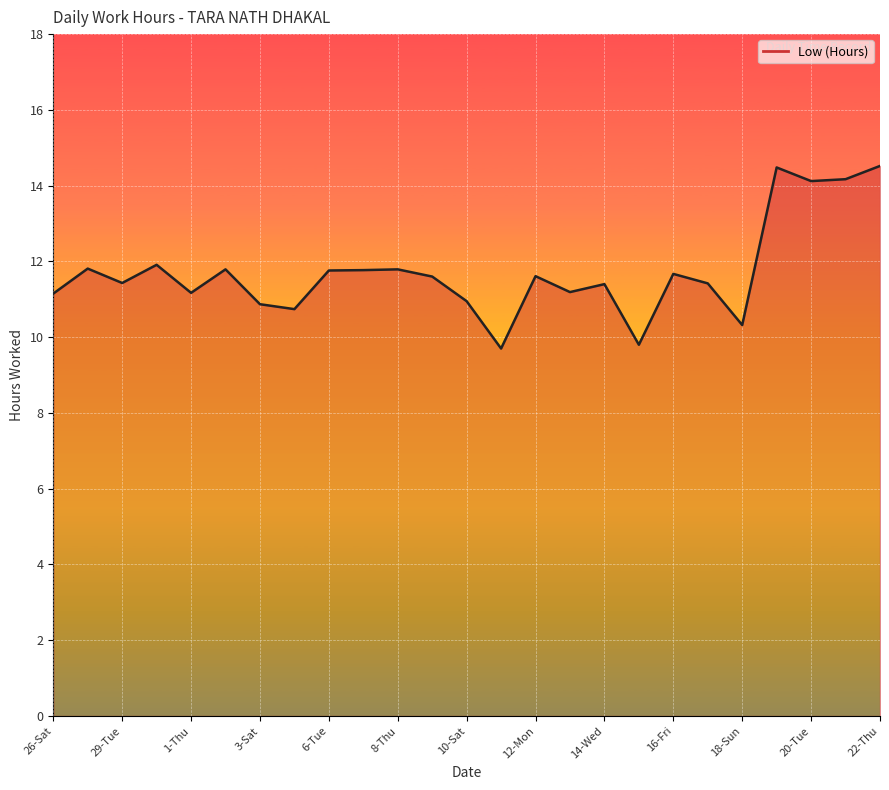

What is the maximum value shown in the chart?

14.5